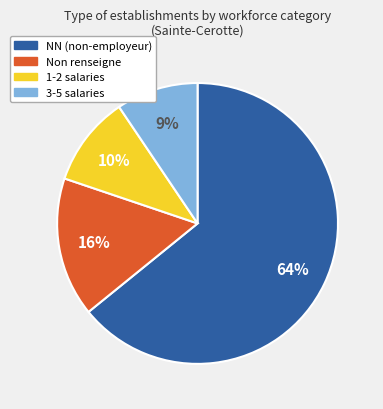

Which slice is the largest?

NN (non-employeur)